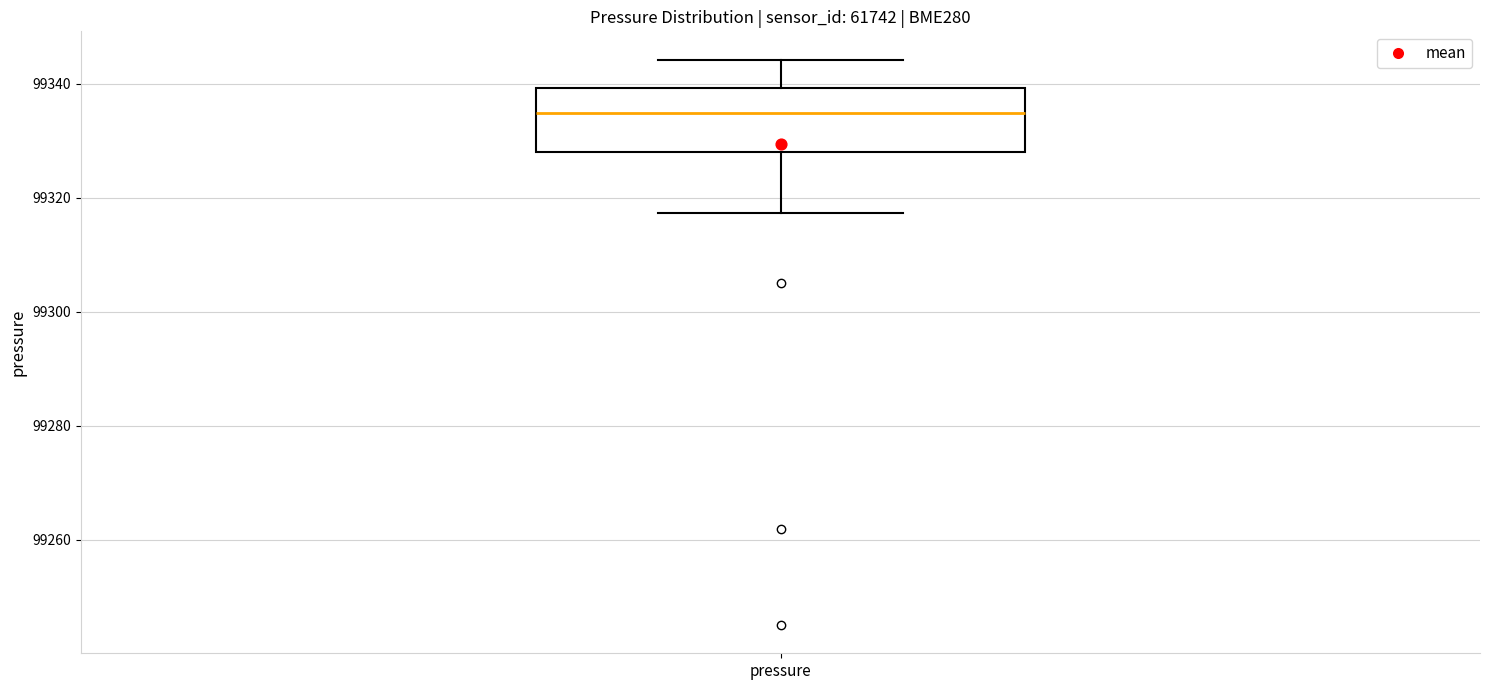

Read this box plot against the y-axis: the position of the median line, the range covered by the box, and the ends of both whiskers. The values are not printed on the chart, so give them approximately, as read against the axis.

median 99334, box 99328 to 99340, whiskers 99318 to 99344